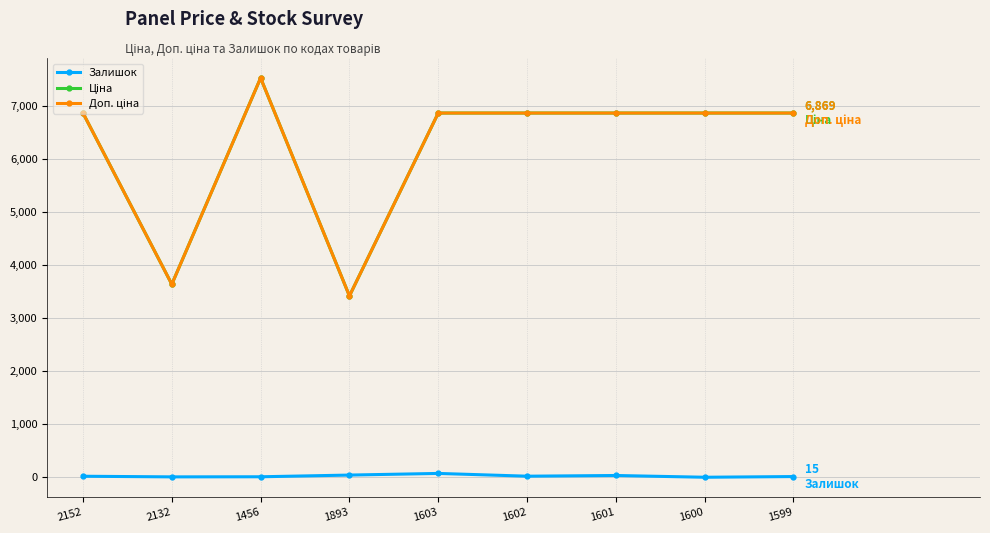

What is the greatest value displayed?

7530.7